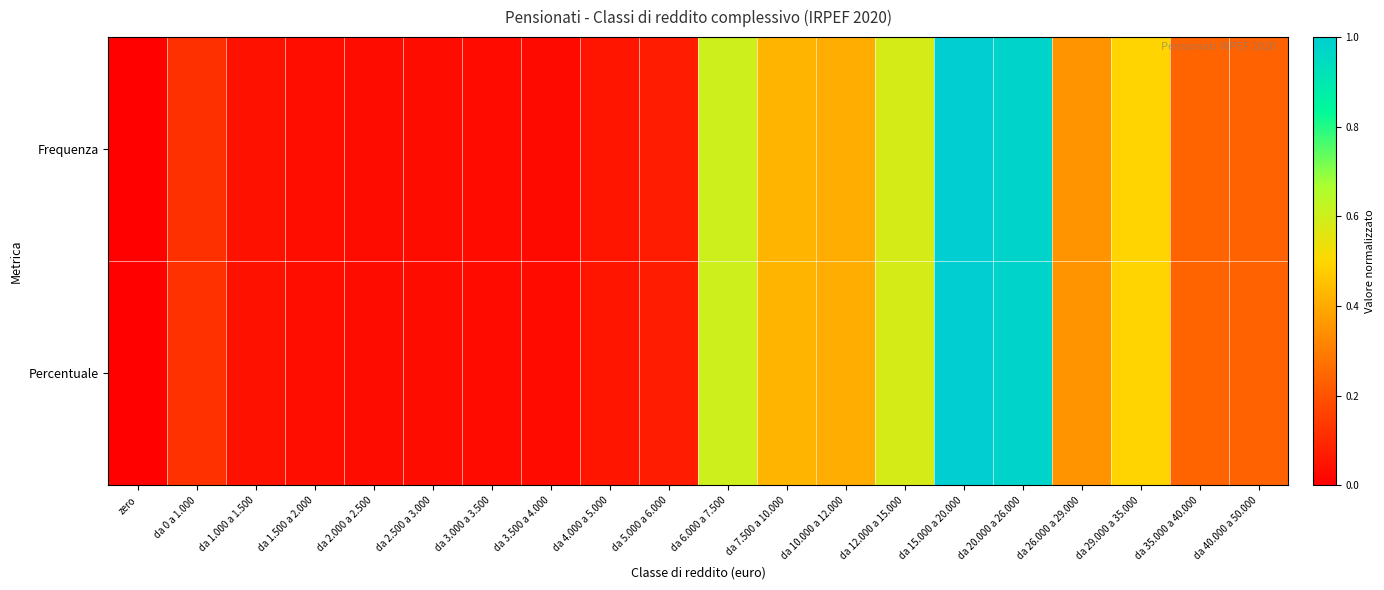

Which has a higher value, da 40.000 a 50.000 or da 0 a 1.000?

da 40.000 a 50.000